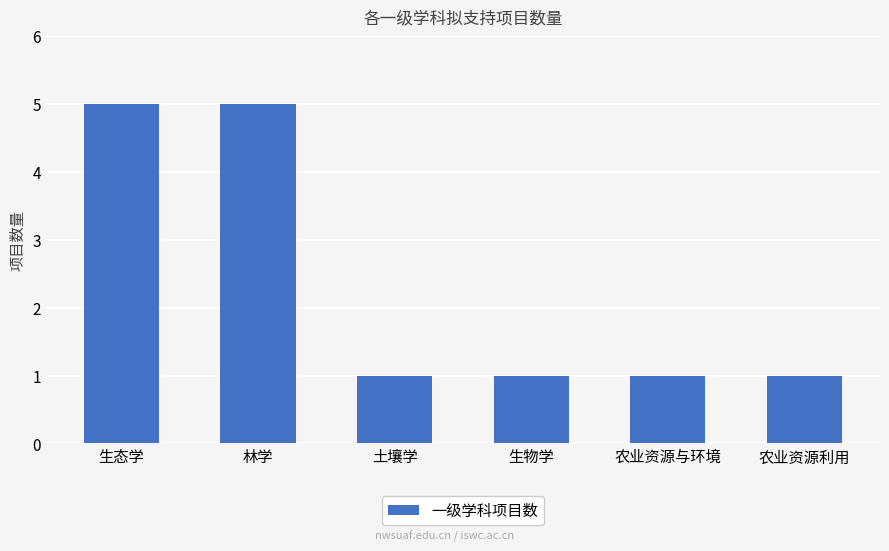

What is the difference between the maximum and minimum values?

4